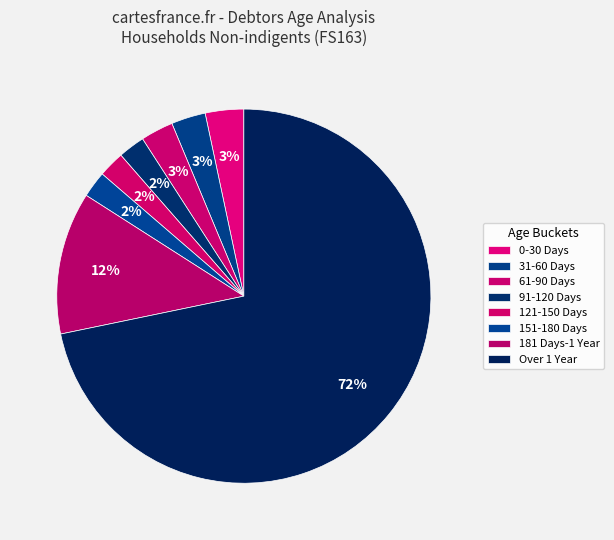

What is the change in value from 0-30 Days to 31-60 Days?

-330101